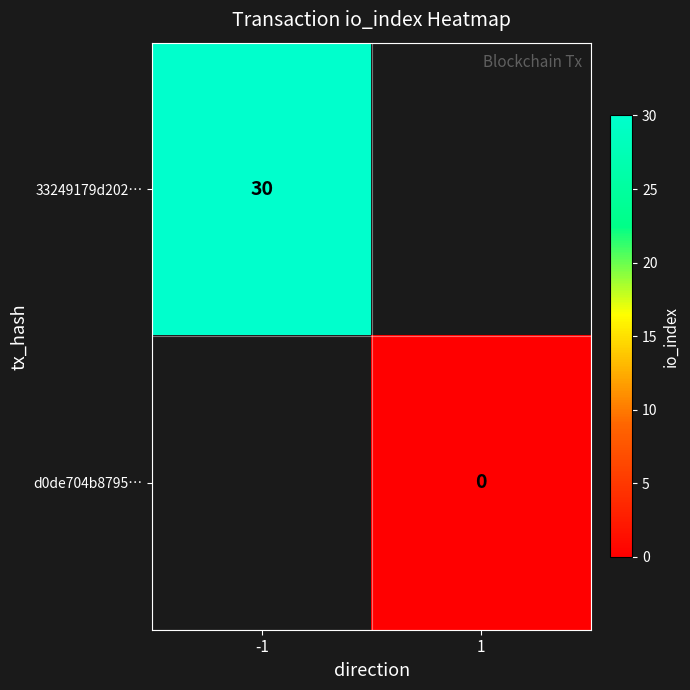

The value of 33249179d202… at -1 is 30. True or false?

True